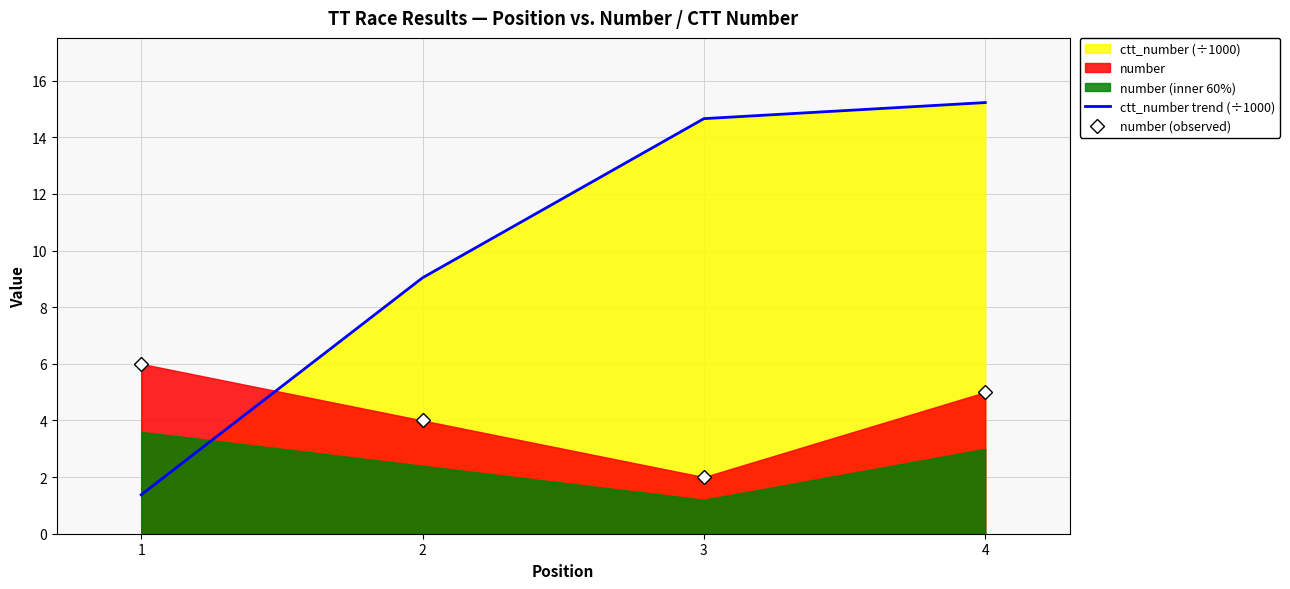

How many times do ctt_number trend (÷1000) and number (observed) cross each other?

1